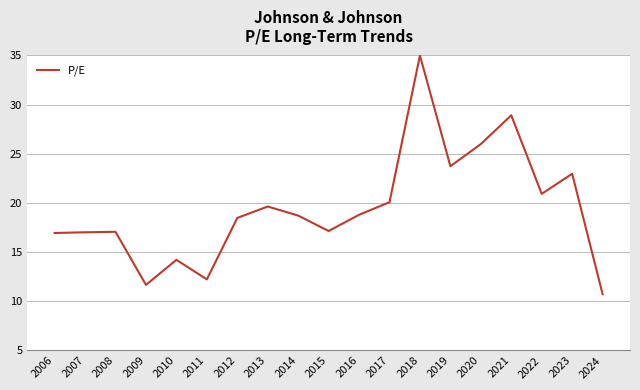

Between 2018 and 2015, which is larger?

2018